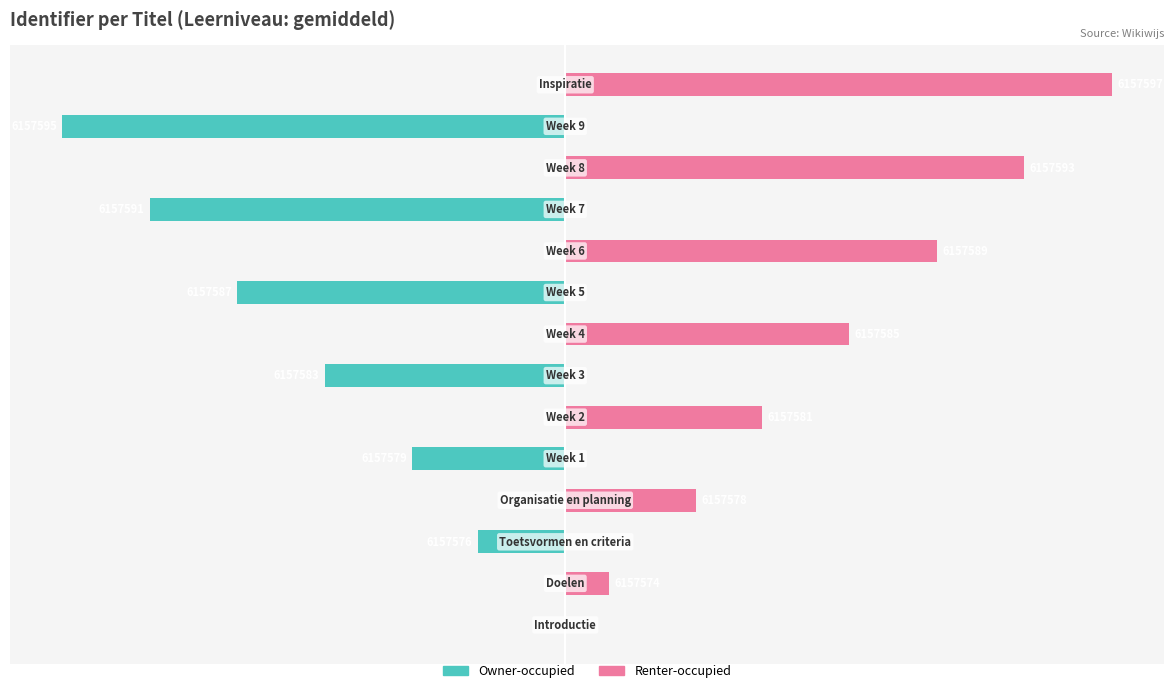

How many data points in Owner-occupied are less than 0?

6